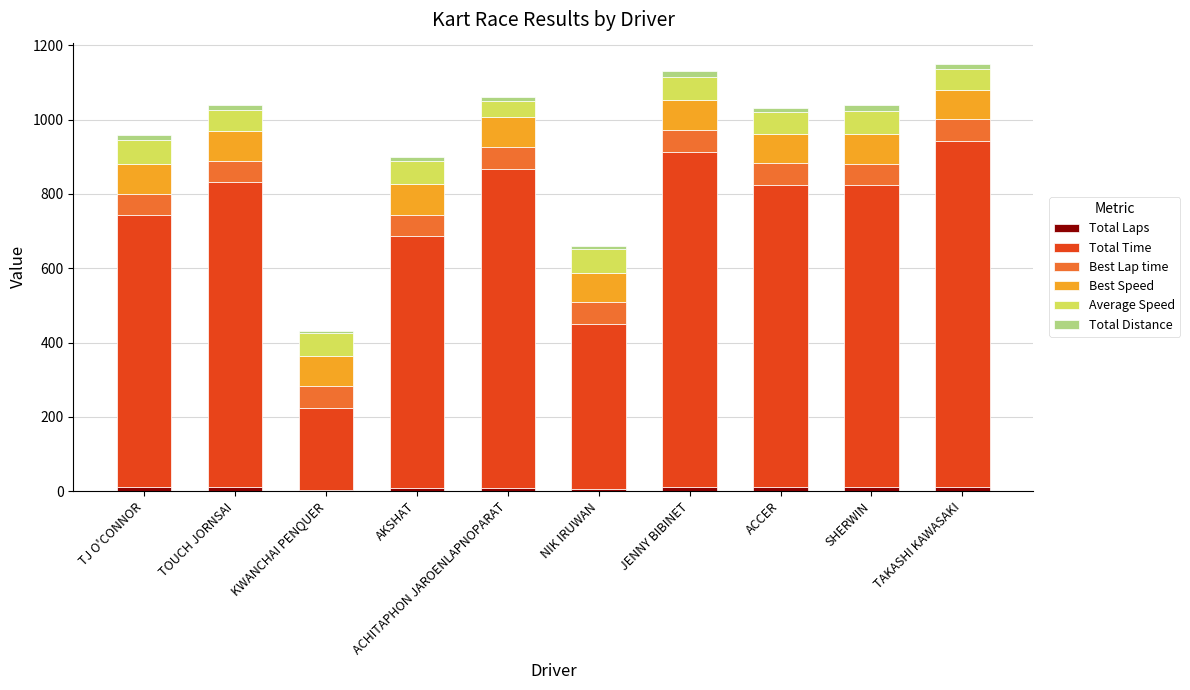

Does the chart contain stacked bars?

Yes